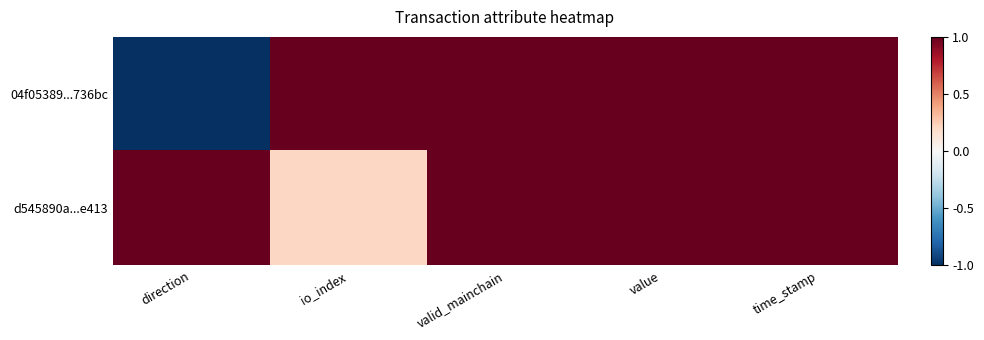

How many categories are shown in the chart?

5